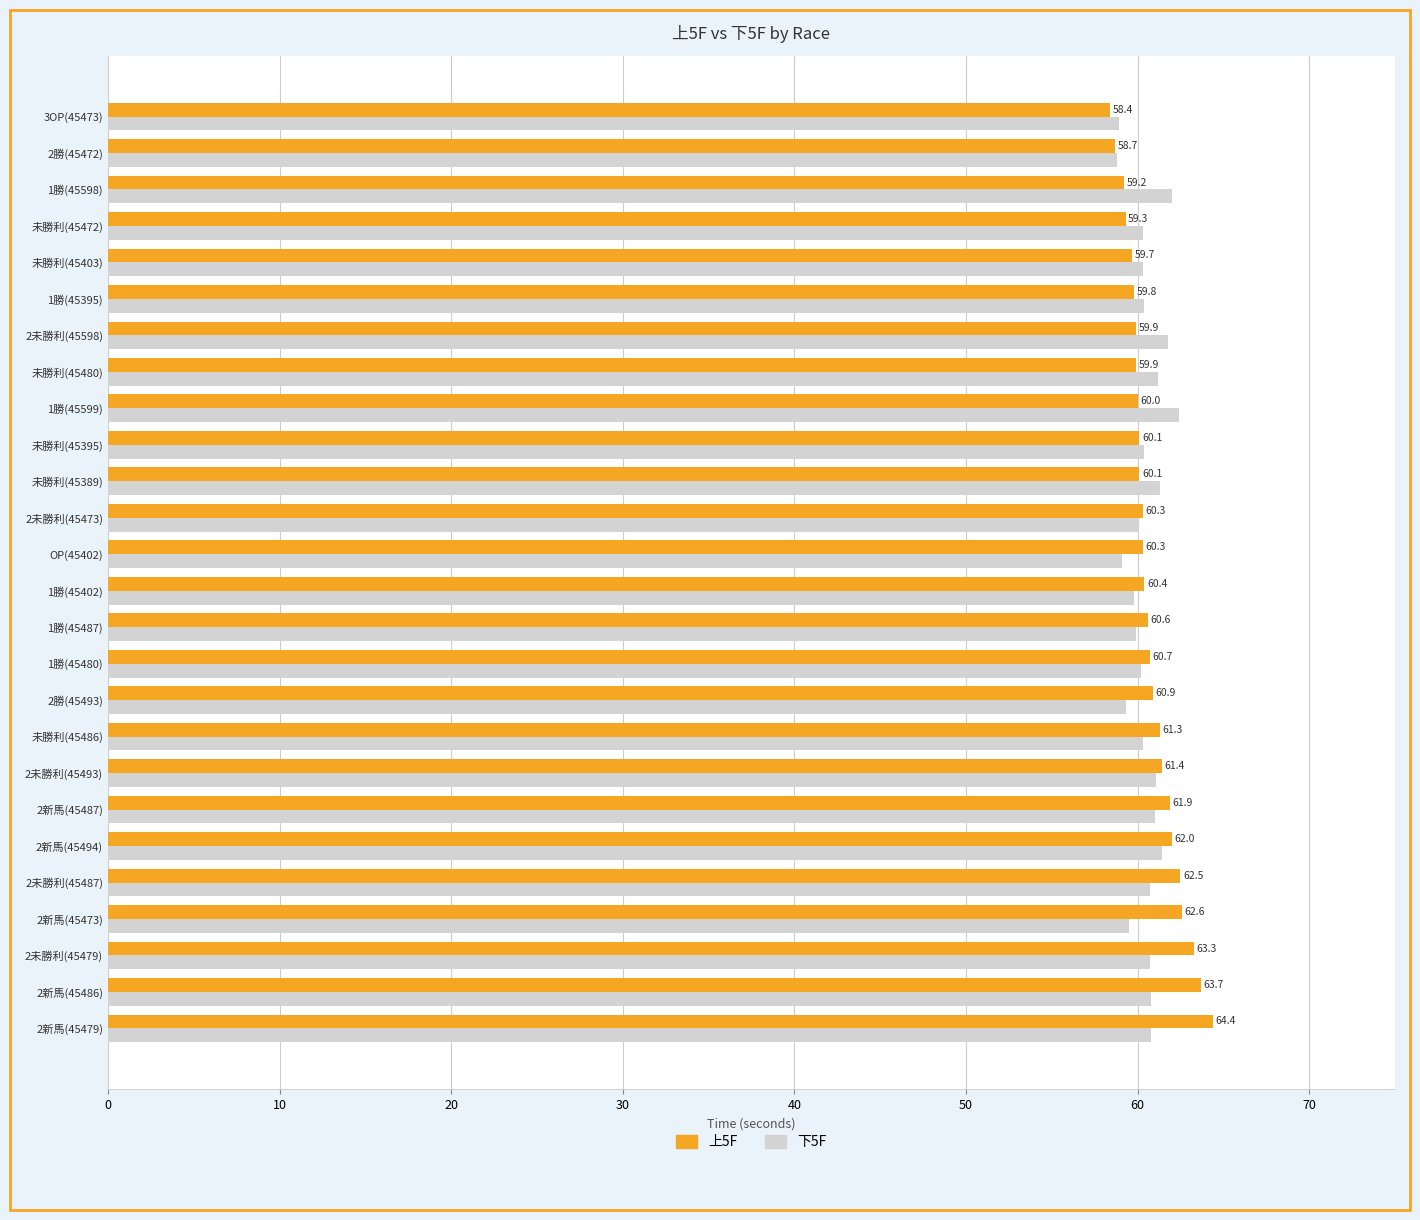

What is the total value across all series at 2新馬(45494)?

123.4